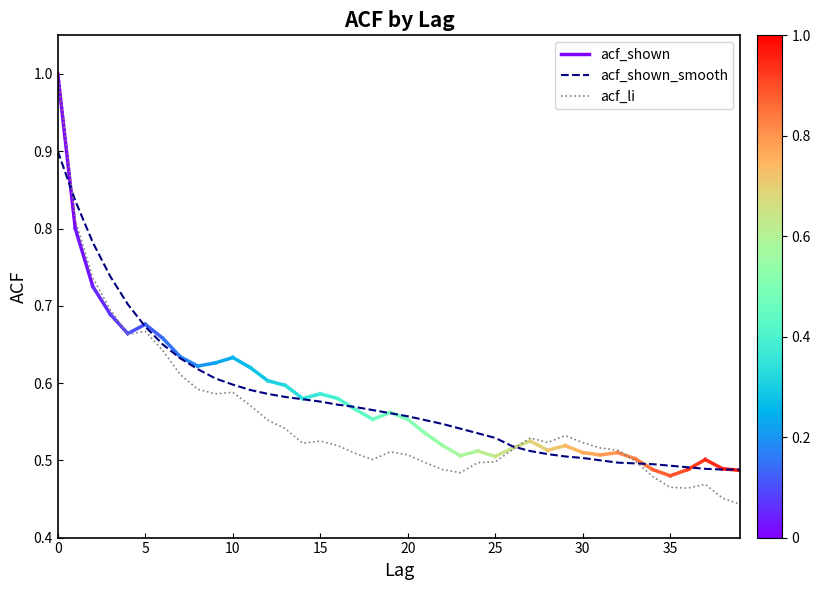

Count the acf_shown_smooth values in the range 0 to 1.

40